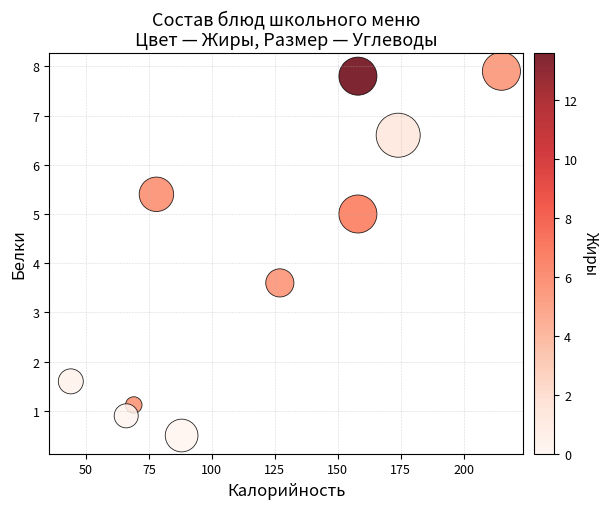

What Y value in the scatter plot is closest to 4?

3.6